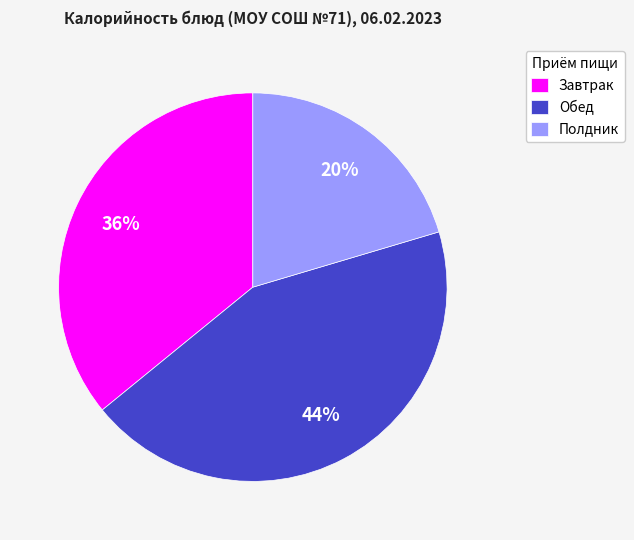

To the nearest percent, what portion does Полдник represent?

20%